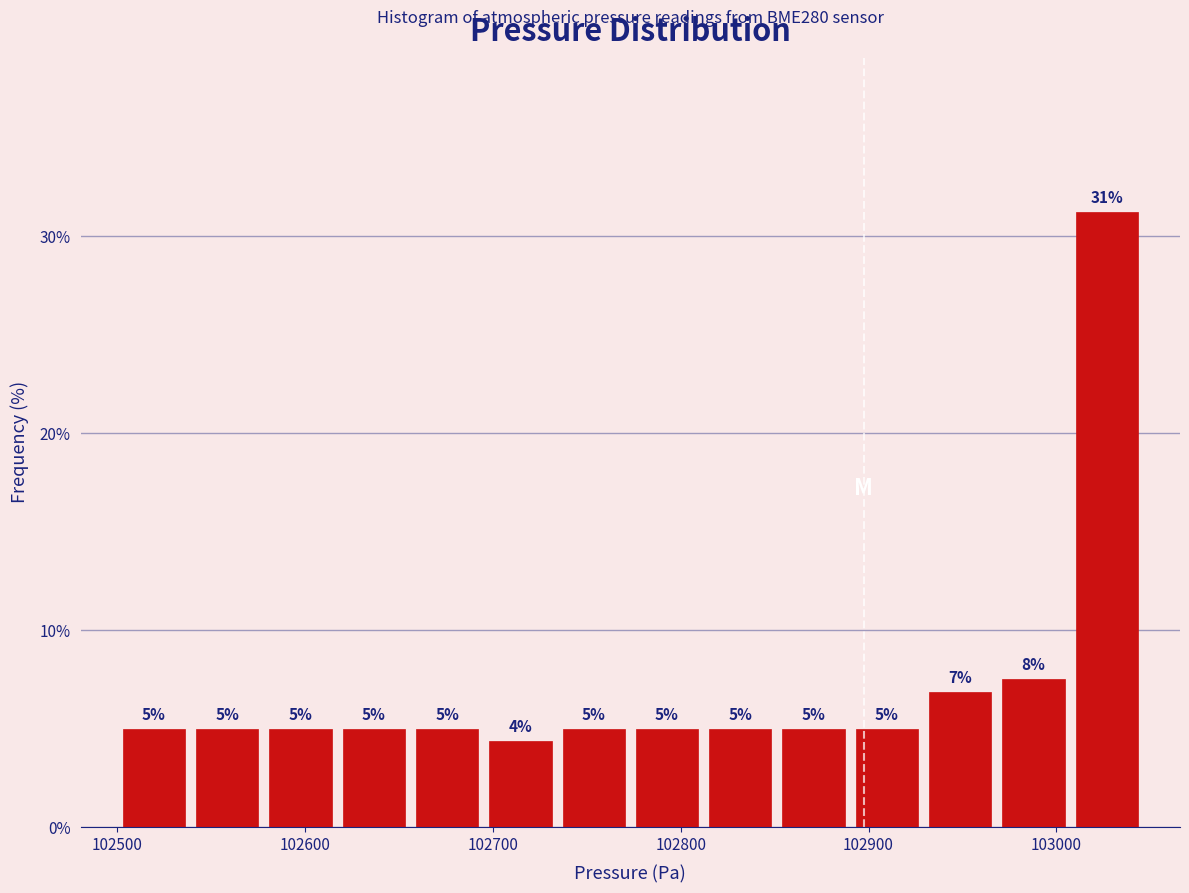

Around what value on the x-axis is the tallest bar? Give the approximate position of its centre, as read against the axis.

103030